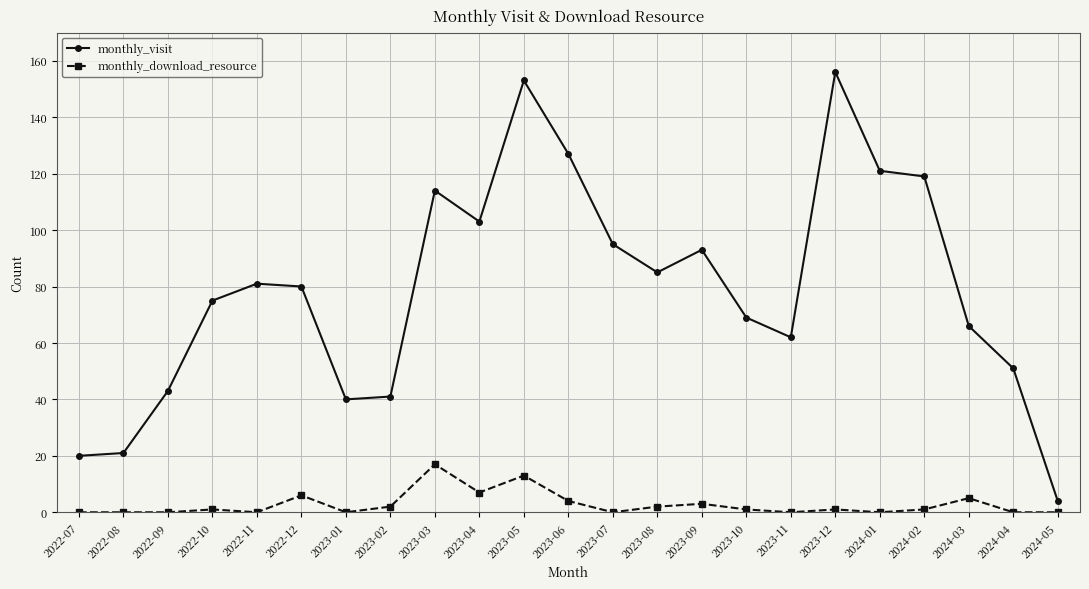

What is the spread (max minus min) of values at 2022-12?

74